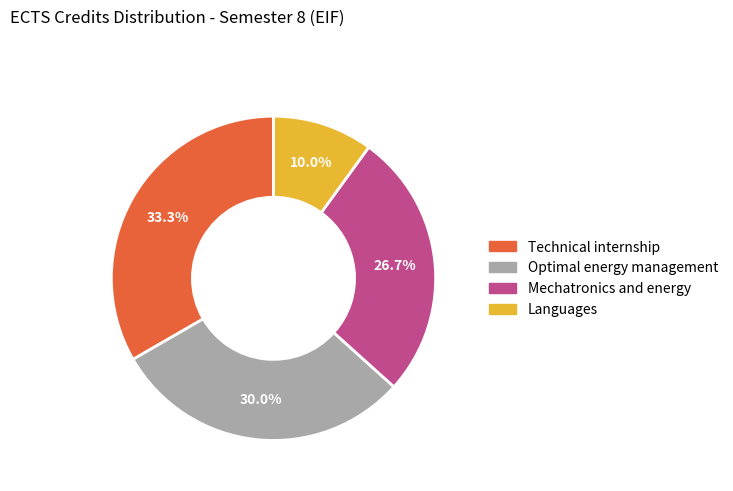

Rank the categories by value from lowest to highest.

Languages, Mechatronics and energy, Optimal energy management, Technical internship